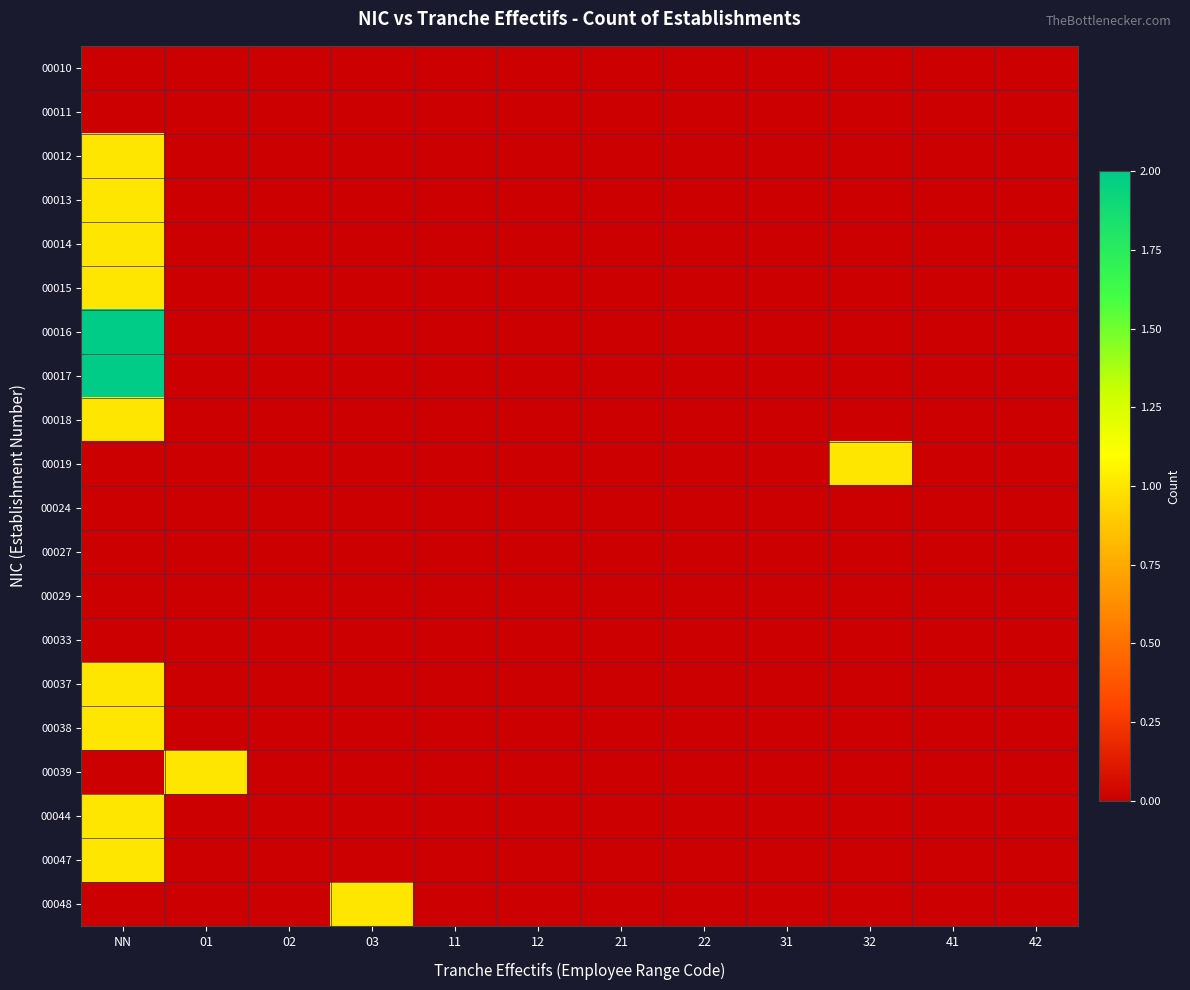

Reading right to left, transcribe all the data shown in this chart.

00010: 42=0	41=0	32=0	31=0	22=0	21=0	12=0	11=0	03=0	02=0	01=0	NN=0
00011: 42=0	41=0	32=0	31=0	22=0	21=0	12=0	11=0	03=0	02=0	01=0	NN=0
00012: 42=0	41=0	32=0	31=0	22=0	21=0	12=0	11=0	03=0	02=0	01=0	NN=1
00013: 42=0	41=0	32=0	31=0	22=0	21=0	12=0	11=0	03=0	02=0	01=0	NN=1
00014: 42=0	41=0	32=0	31=0	22=0	21=0	12=0	11=0	03=0	02=0	01=0	NN=1
00015: 42=0	41=0	32=0	31=0	22=0	21=0	12=0	11=0	03=0	02=0	01=0	NN=1
00016: 42=0	41=0	32=0	31=0	22=0	21=0	12=0	11=0	03=0	02=0	01=0	NN=2
00017: 42=0	41=0	32=0	31=0	22=0	21=0	12=0	11=0	03=0	02=0	01=0	NN=2
00018: 42=0	41=0	32=0	31=0	22=0	21=0	12=0	11=0	03=0	02=0	01=0	NN=1
00019: 42=0	41=0	32=1	31=0	22=0	21=0	12=0	11=0	03=0	02=0	01=0	NN=0
00024: 42=0	41=0	32=0	31=0	22=0	21=0	12=0	11=0	03=0	02=0	01=0	NN=0
00027: 42=0	41=0	32=0	31=0	22=0	21=0	12=0	11=0	03=0	02=0	01=0	NN=0
00029: 42=0	41=0	32=0	31=0	22=0	21=0	12=0	11=0	03=0	02=0	01=0	NN=0
00033: 42=0	41=0	32=0	31=0	22=0	21=0	12=0	11=0	03=0	02=0	01=0	NN=0
00037: 42=0	41=0	32=0	31=0	22=0	21=0	12=0	11=0	03=0	02=0	01=0	NN=1
00038: 42=0	41=0	32=0	31=0	22=0	21=0	12=0	11=0	03=0	02=0	01=0	NN=1
00039: 42=0	41=0	32=0	31=0	22=0	21=0	12=0	11=0	03=0	02=0	01=1	NN=0
00044: 42=0	41=0	32=0	31=0	22=0	21=0	12=0	11=0	03=0	02=0	01=0	NN=1
00047: 42=0	41=0	32=0	31=0	22=0	21=0	12=0	11=0	03=0	02=0	01=0	NN=1
00048: 42=0	41=0	32=0	31=0	22=0	21=0	12=0	11=0	03=1	02=0	01=0	NN=0